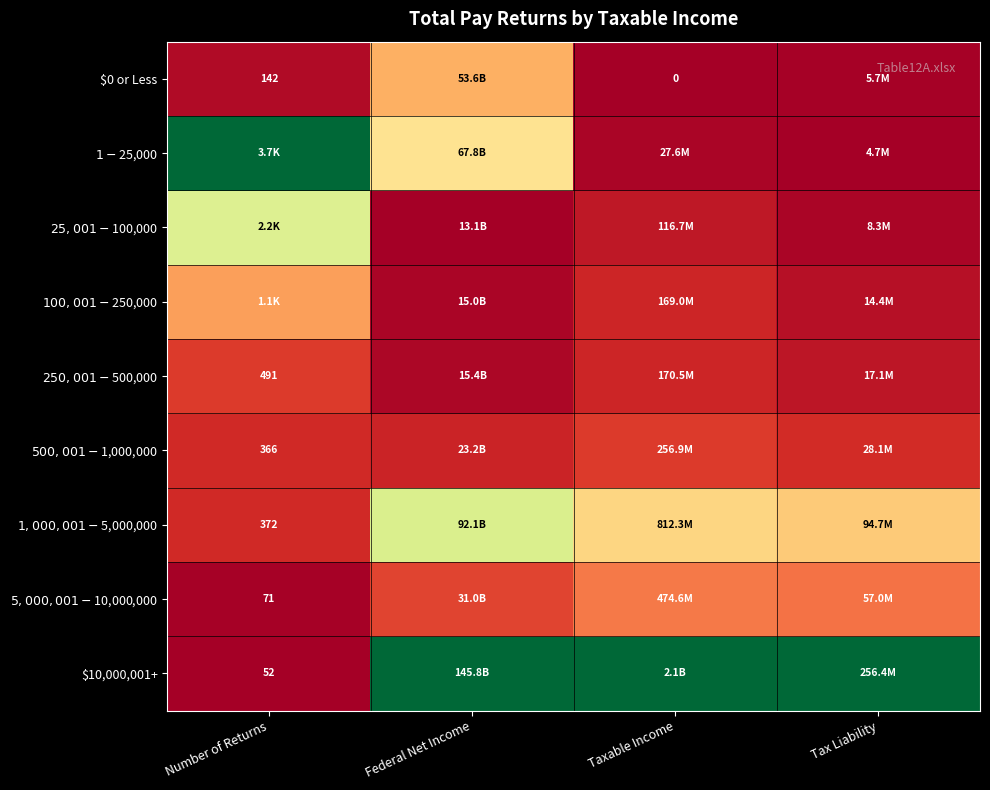

Which series changed the most between Number of Returns and Federal Net Income?

$10,000,001+